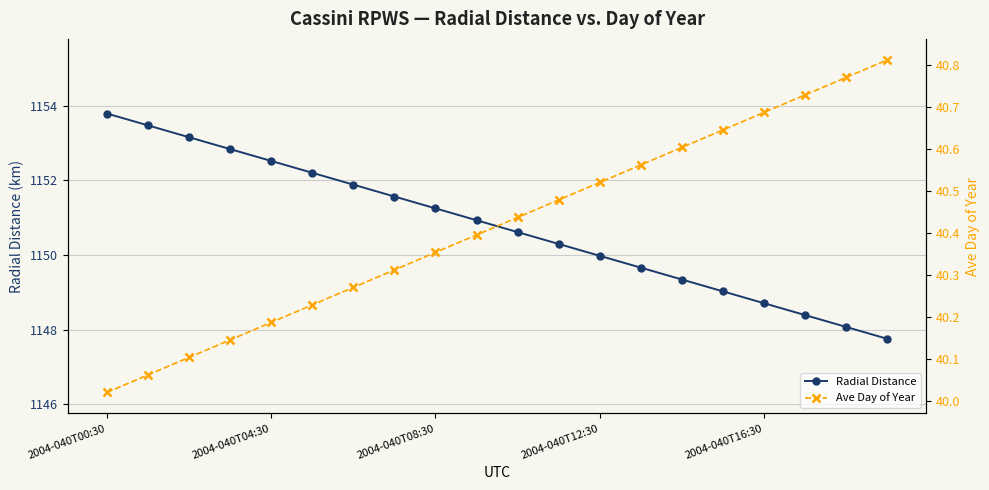

The Radial Distance series shows 454.9 at 2004-040T04:30. True or false?

False